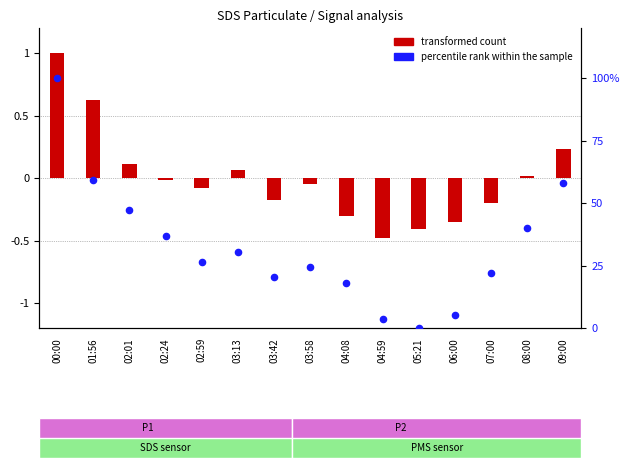

Which series has the largest total across all categories?

percentile rank within the sample